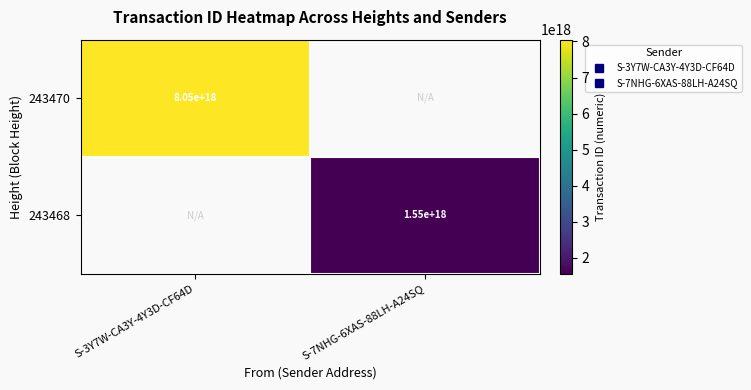

At which category does the chart reach its minimum across all series?

S-7NHG-6XAS-88LH-A24SQ